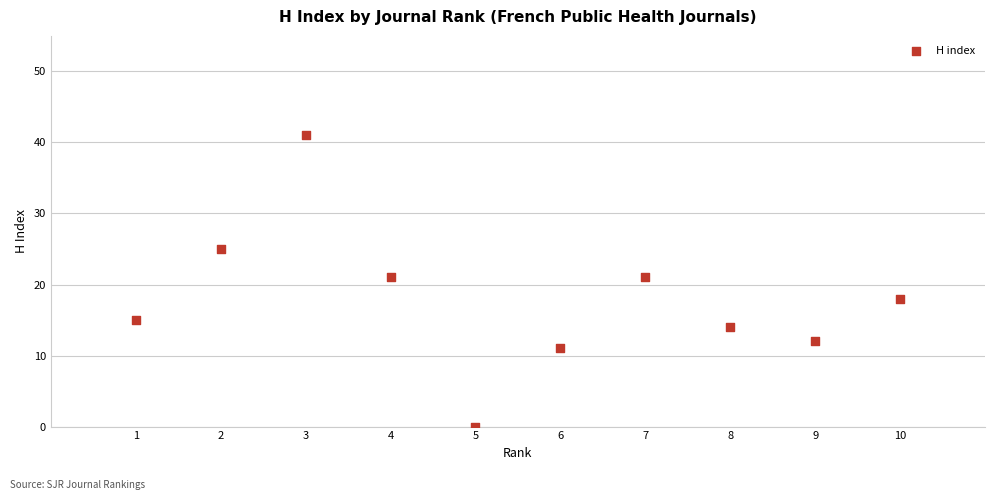

What is the average Y value?

18